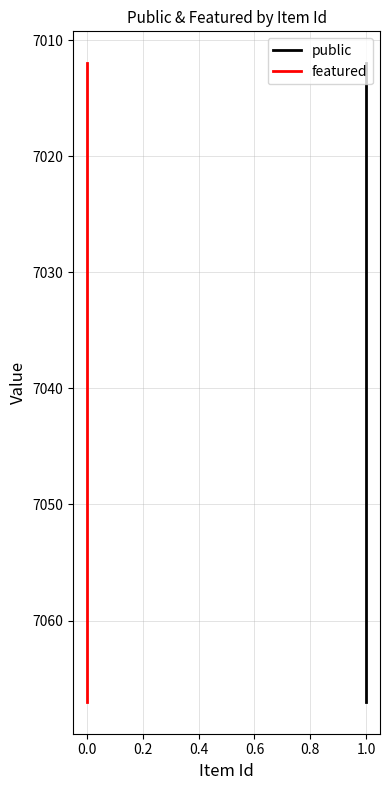

Is it true that featured equals 10843 at 0.0?

False